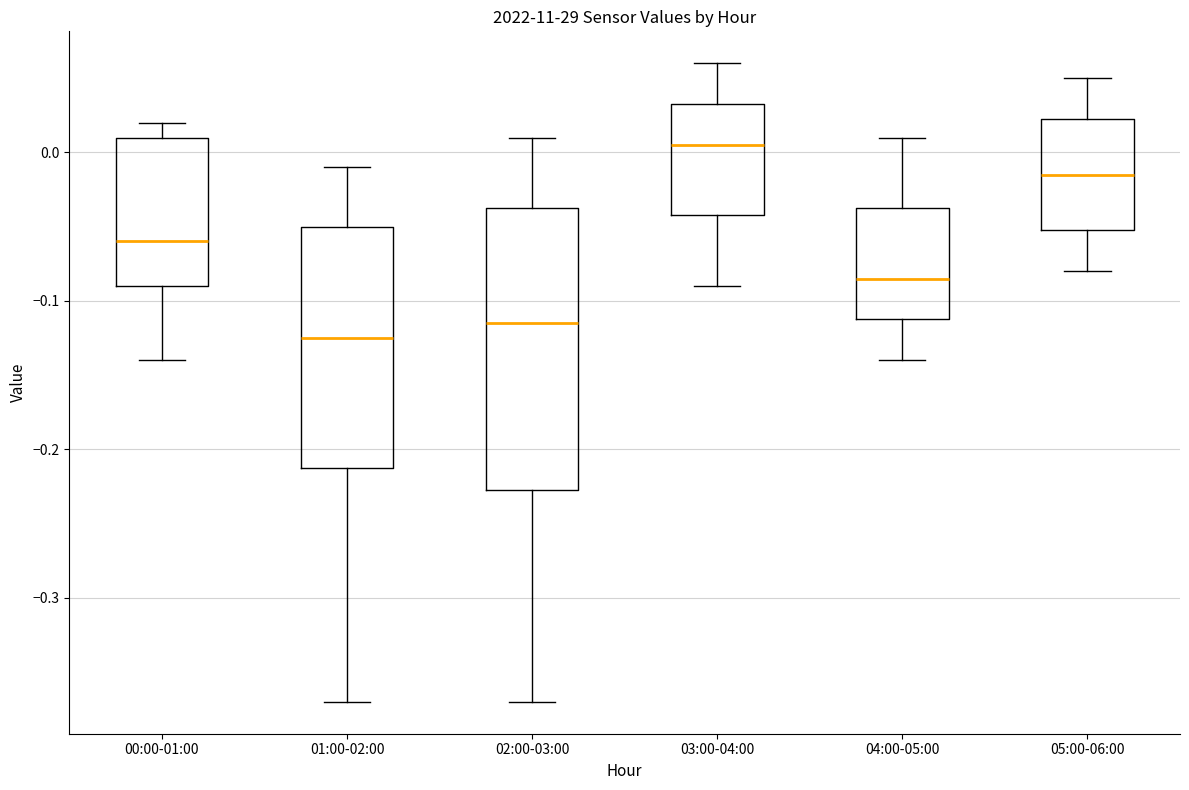

Reading left to right, transcribe this box plot: for each box, give where its median line is, the range the box spans, and where its two whiskers end, as read against the y-axis. The values are not printed on the chart, so give them approximately, as read against the axis.

00:00-01:00: median -0.06, box -0.09 to 0.01, whiskers -0.14 to 0.02
01:00-02:00: median -0.12, box -0.21 to -0.05, whiskers -0.37 to -0.01
02:00-03:00: median -0.11, box -0.23 to -0.04, whiskers -0.37 to 0.01
03:00-04:00: median 0.01, box -0.04 to 0.03, whiskers -0.09 to 0.06
04:00-05:00: median -0.08, box -0.11 to -0.04, whiskers -0.14 to 0.01
05:00-06:00: median -0.01, box -0.05 to 0.02, whiskers -0.08 to 0.05